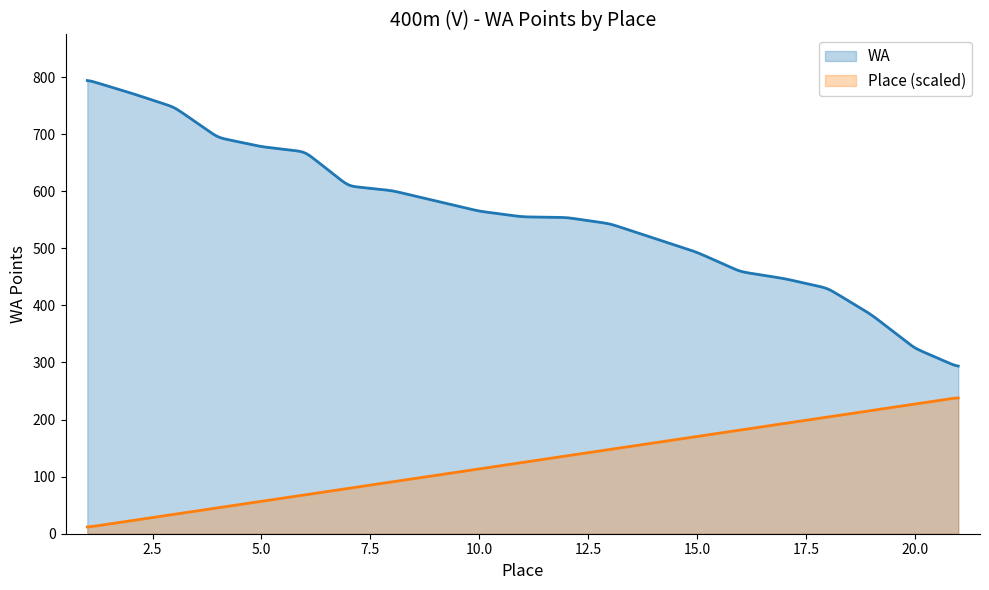

True or false: WA and Place (scaled) intersect in this chart.

False